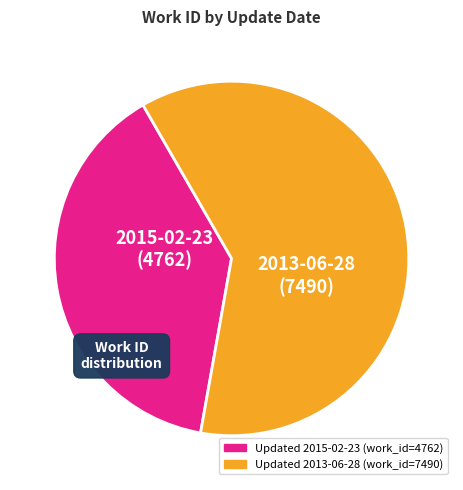

Is there any slice that represents more than half of the pie?

Yes